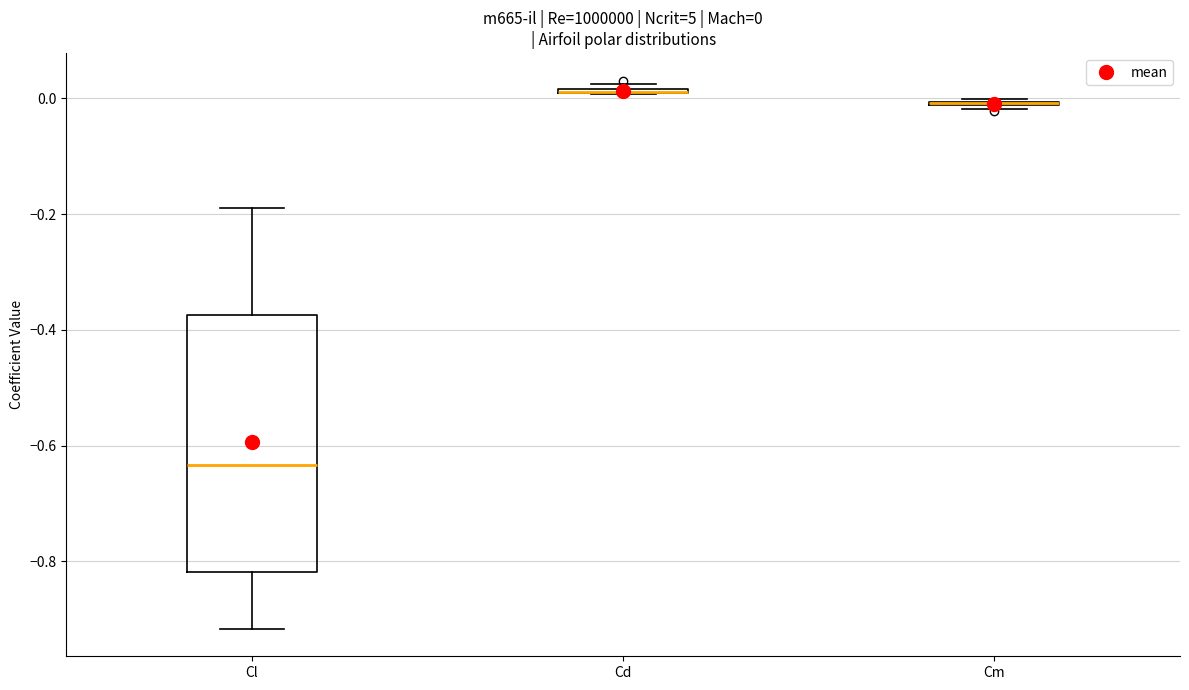

Comparing the boxes themselves (not the whiskers), which one is the tallest?

Cl